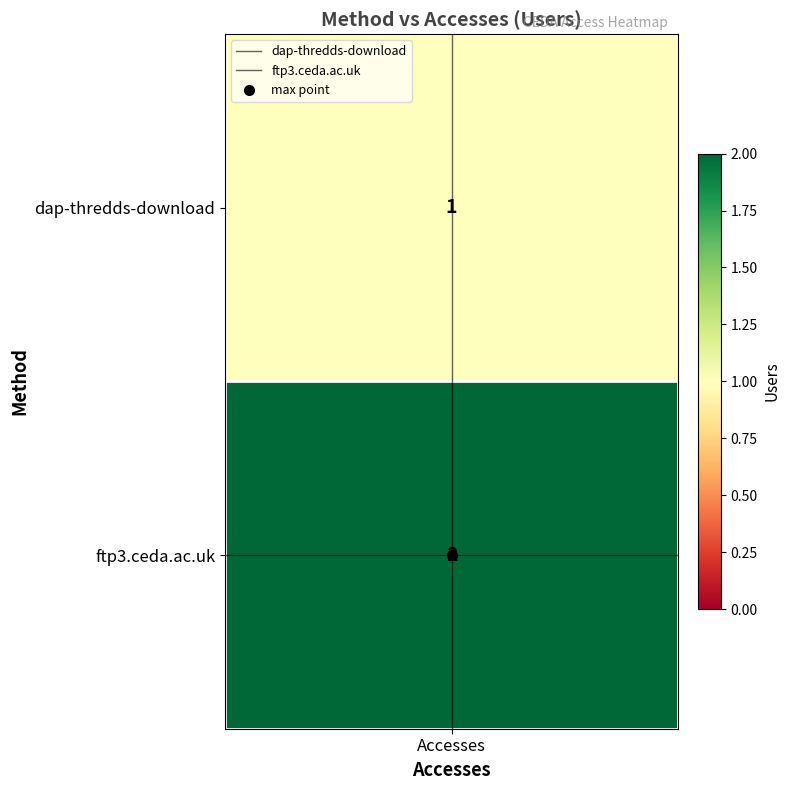

Count the number of data series in this chart.

2